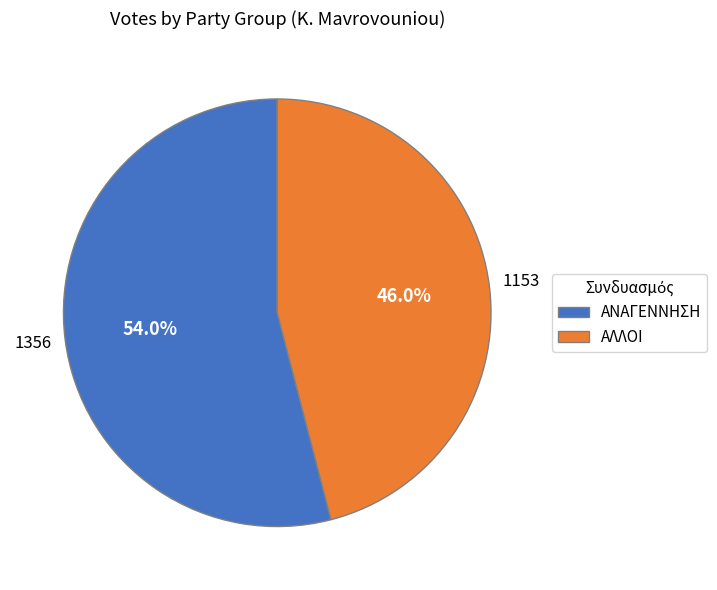

Which category has the smallest portion of the pie?

ΑΛΛΟΙ